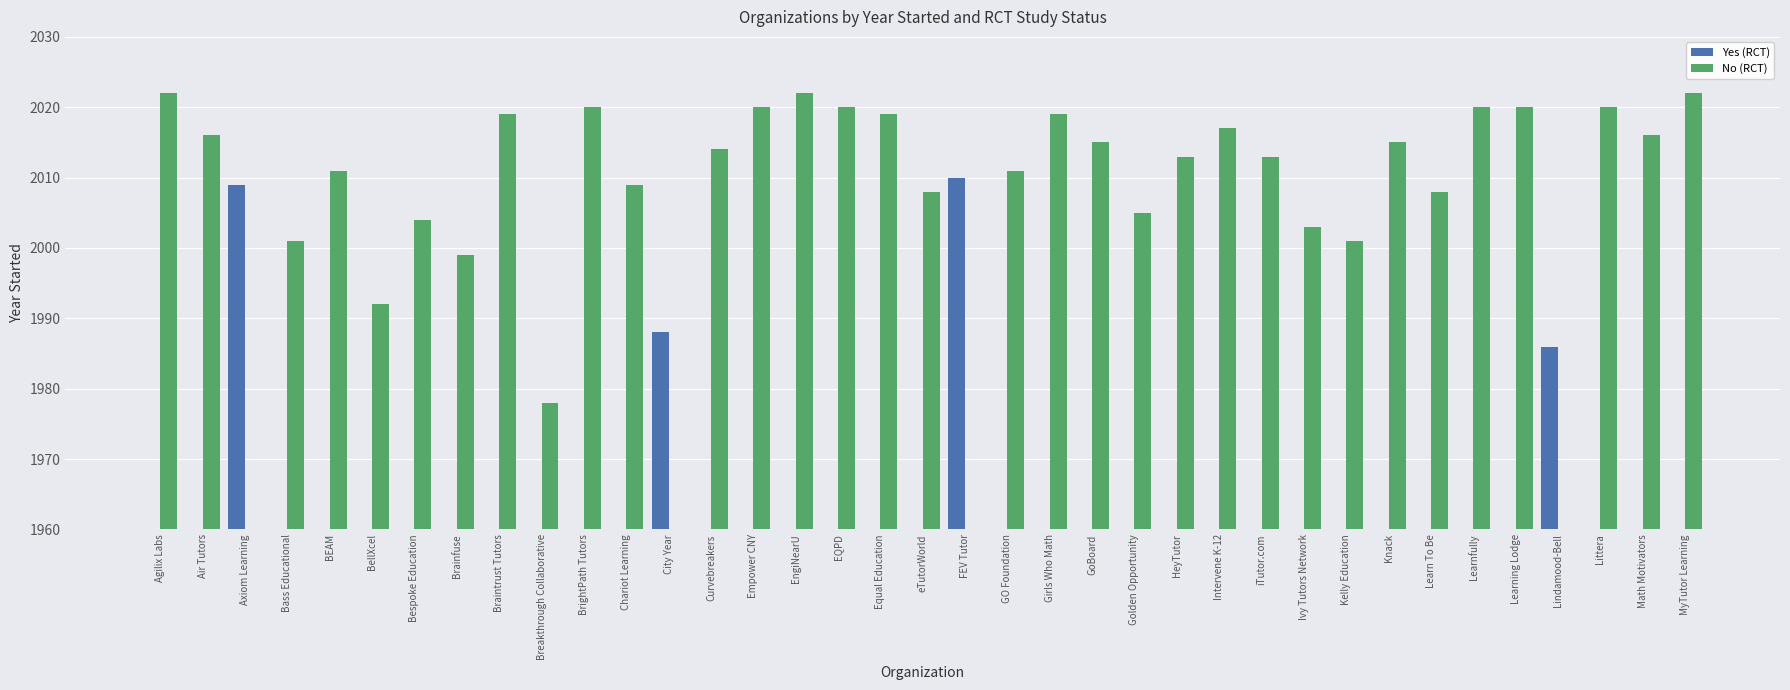

Reading left to right, what are all the values shown in this chart?

Yes (RCT): Agilix Labs=0	Air Tutors=0	Axiom Learning=2009	Bass Educational=0	BEAM=0	BellXcel=0	Bespoke Education=0	Brainfuse=0	Braintrust Tutors=0	Breakthrough Collaborative=0	BrightPath Tutors=0	Chariot Learning=0	City Year=1988	Curvebreakers=0	Empower CNY=0	EngiNearU=0	EQPD=0	Equal Education=0	eTutorWorld=0	FEV Tutor=2010	GO Foundation=0	Girls Who Math=0	GoBoard=0	Golden Opportunity=0	HeyTutor=0	Intervene K-12=0	iTutor.com=0	Ivy Tutors Network=0	Kelly Education=0	Knack=0	Learn To Be=0	Learnfully=0	Learning Lodge=0	Lindamood-Bell=1986	Littera=0	Math Motivators=0	MyTutor Learning=0
No (RCT): Agilix Labs=2022	Air Tutors=2016	Axiom Learning=0	Bass Educational=2001	BEAM=2011	BellXcel=1992	Bespoke Education=2004	Brainfuse=1999	Braintrust Tutors=2019	Breakthrough Collaborative=1978	BrightPath Tutors=2020	Chariot Learning=2009	City Year=0	Curvebreakers=2014	Empower CNY=2020	EngiNearU=2022	EQPD=2020	Equal Education=2019	eTutorWorld=2008	FEV Tutor=0	GO Foundation=2011	Girls Who Math=2019	GoBoard=2015	Golden Opportunity=2005	HeyTutor=2013	Intervene K-12=2017	iTutor.com=2013	Ivy Tutors Network=2003	Kelly Education=2001	Knack=2015	Learn To Be=2008	Learnfully=2020	Learning Lodge=2020	Lindamood-Bell=0	Littera=2020	Math Motivators=2016	MyTutor Learning=2022